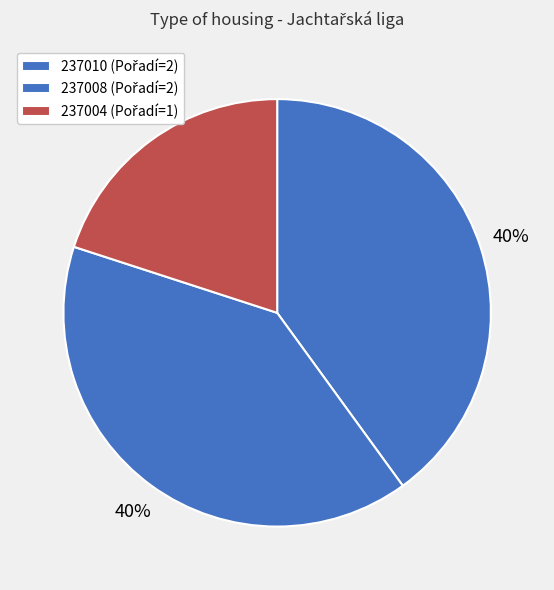

Which category has the smallest portion of the pie?

237004